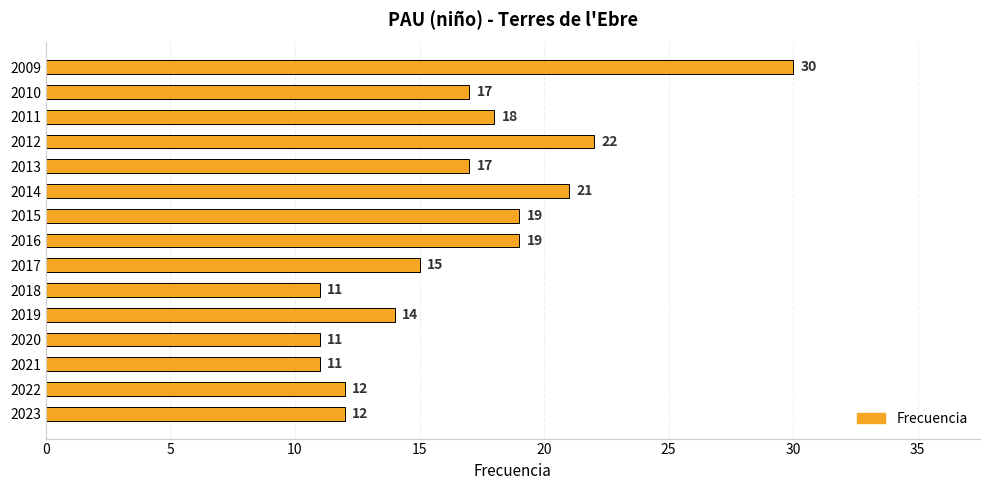

What is the approximate value at 2013, to the nearest 5?

15